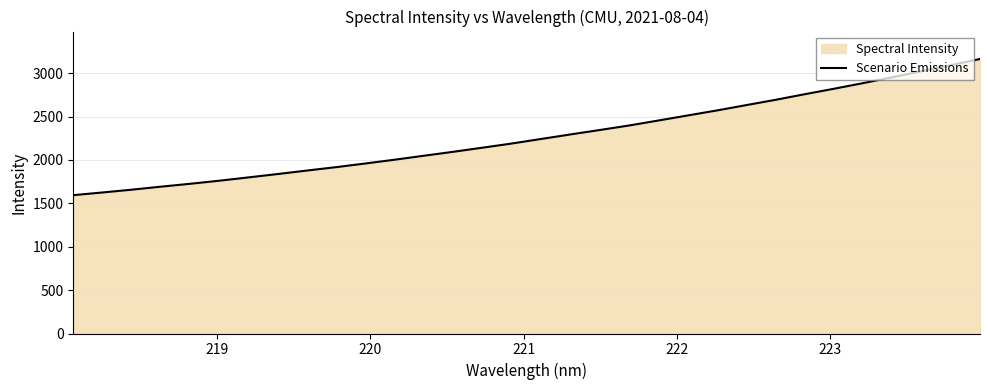

What is the maximum value shown in the chart?

3164.1